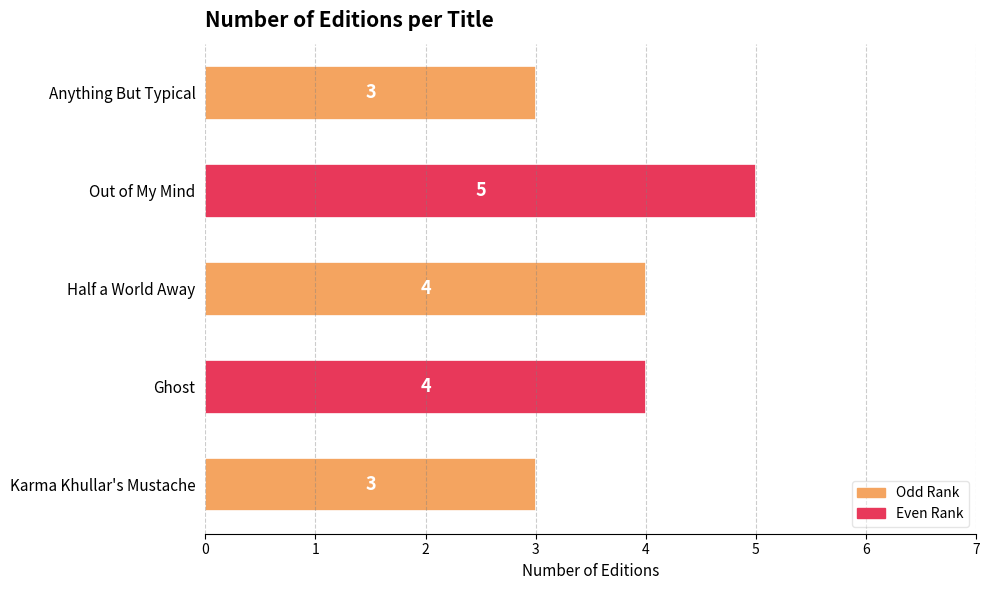

What is the change in value from Karma Khullar's Mustache to Out of My Mind?

+2